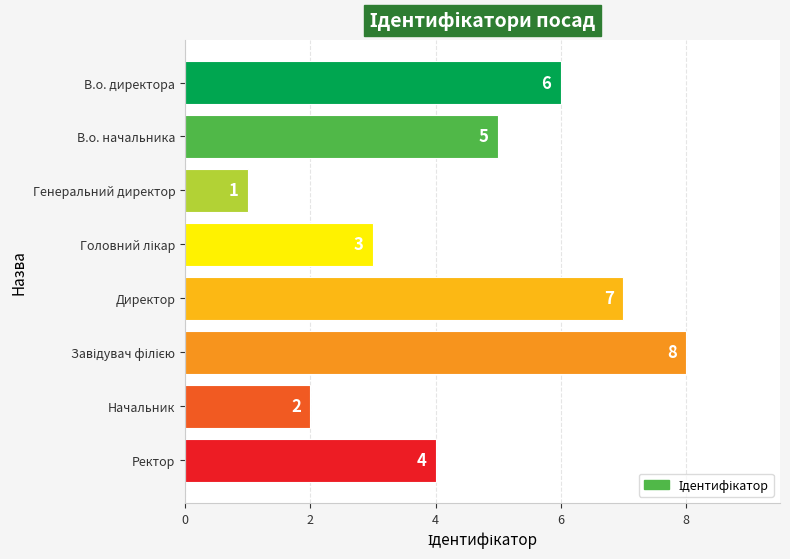

What is the value of the 3rd bar from the top?

1